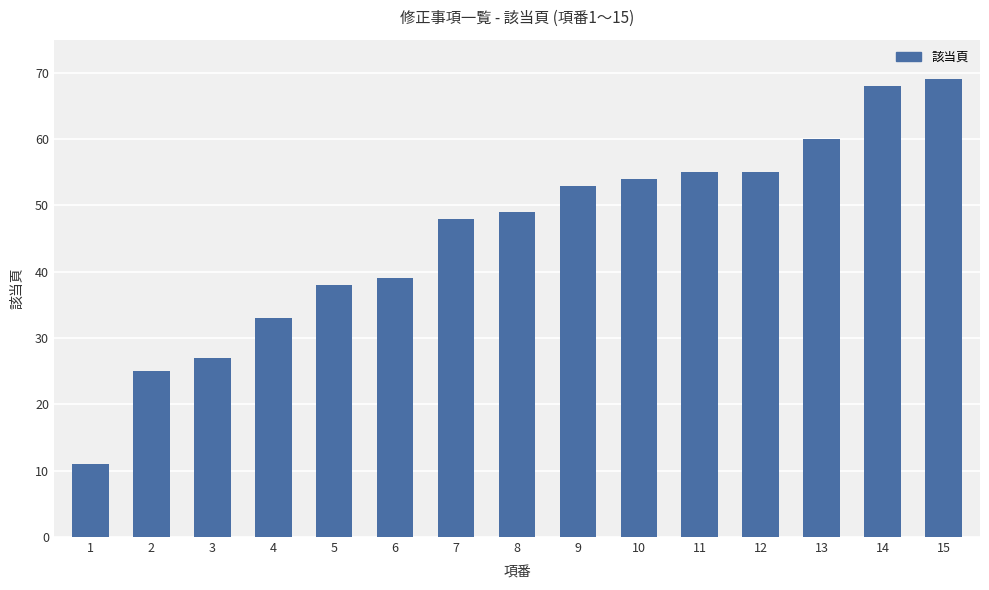

How many bars are there in total?

15